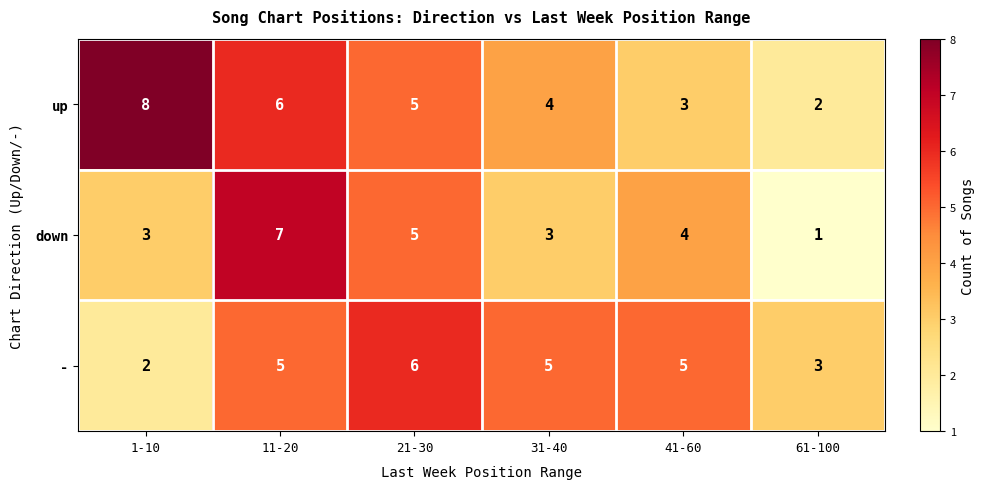

What is the difference between the highest and lowest values at 41-60?

2